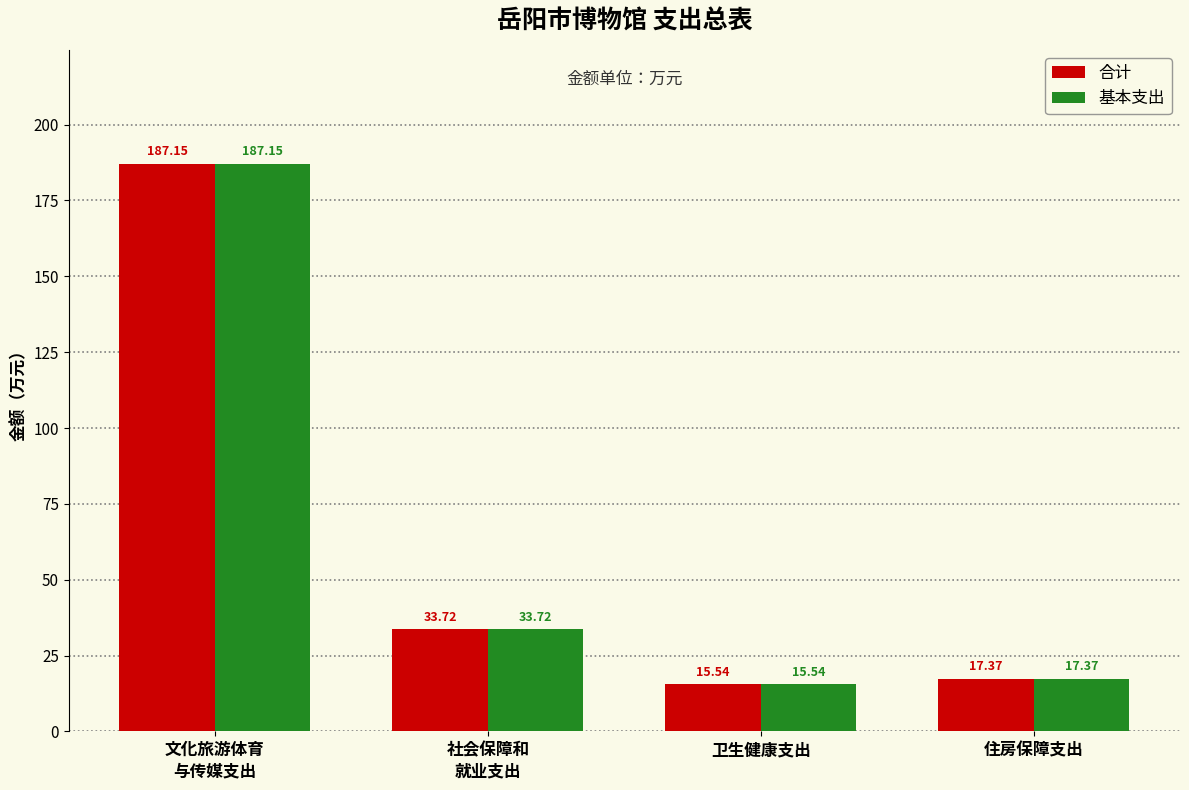

List the labels in order of 基本支出 value, largest first.

文化旅游体育
与传媒支出, 社会保障和
就业支出, 住房保障支出, 卫生健康支出